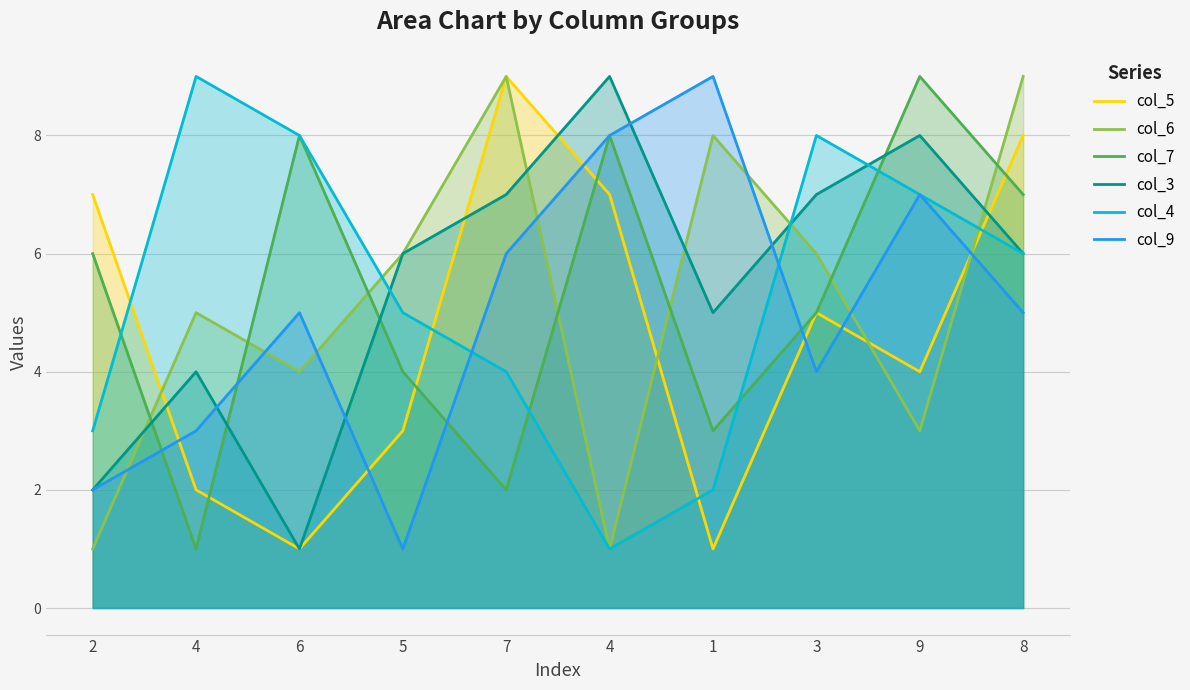

Read the col_7 value at 9.

9